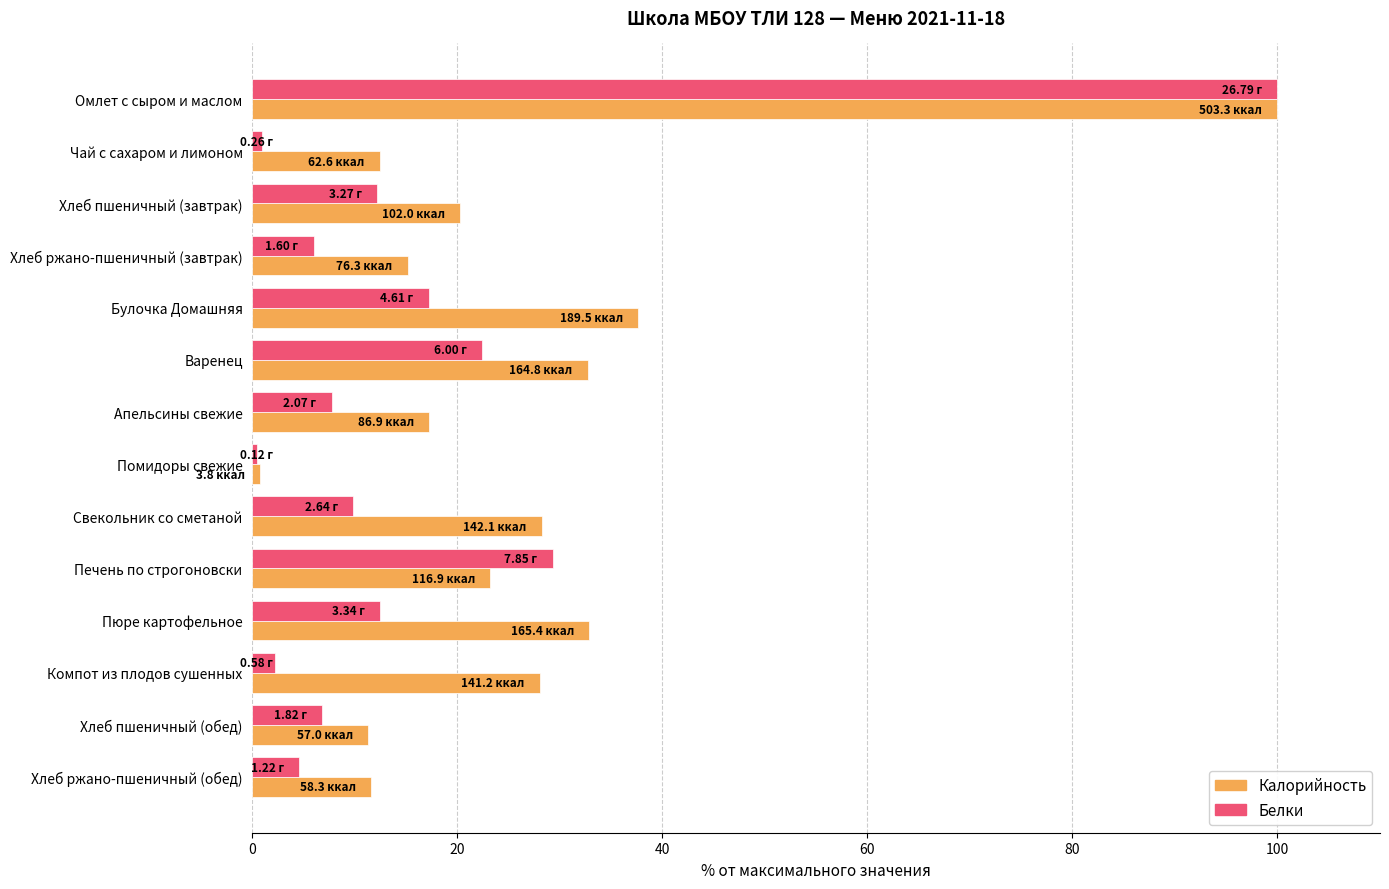

Rank the series at Хлеб пшеничный (завтрак) from lowest to highest value.

Белки, Калорийность